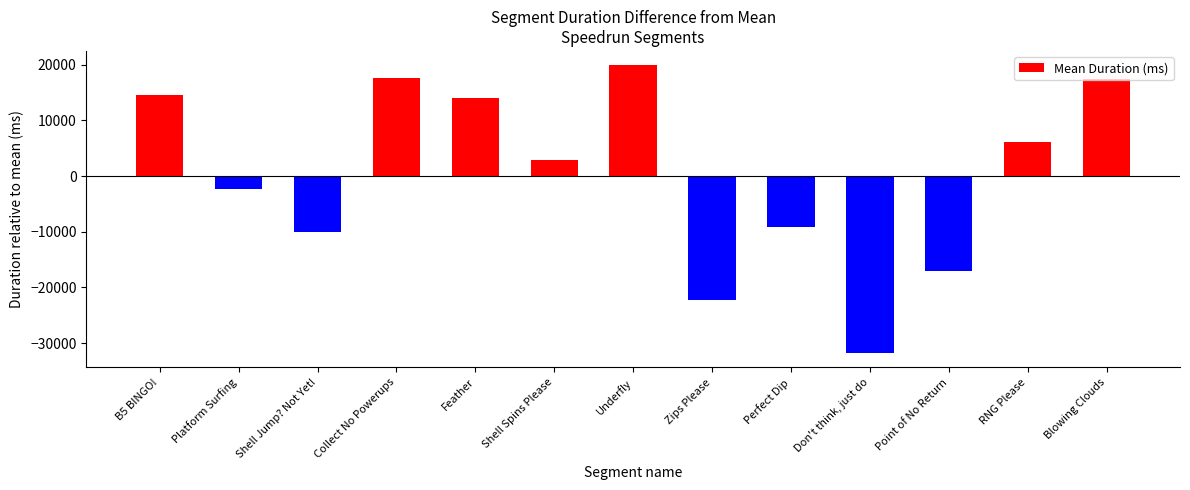

How many values exceed 2821?

7